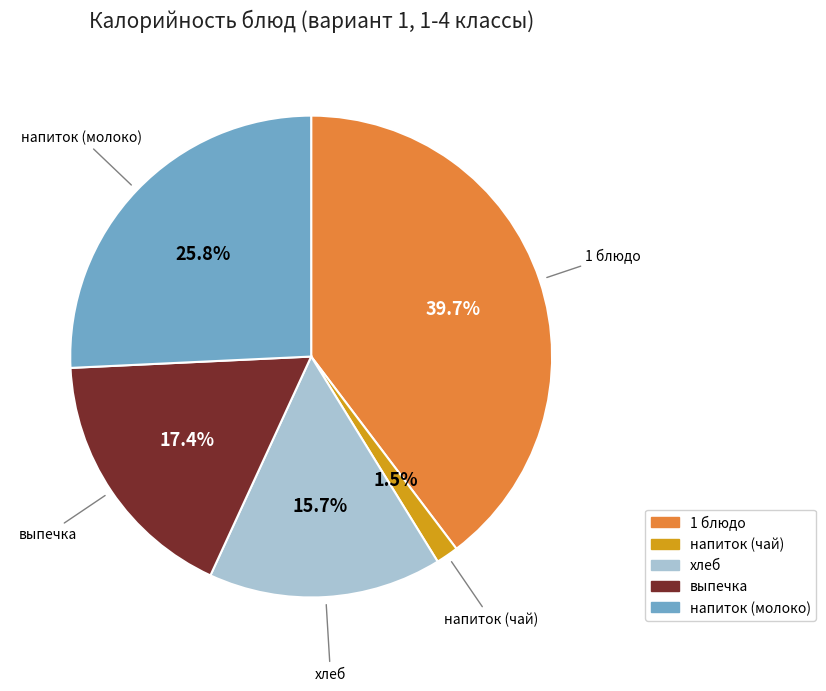

True or false: напиток (молоко) accounts for 17% of the total.

False